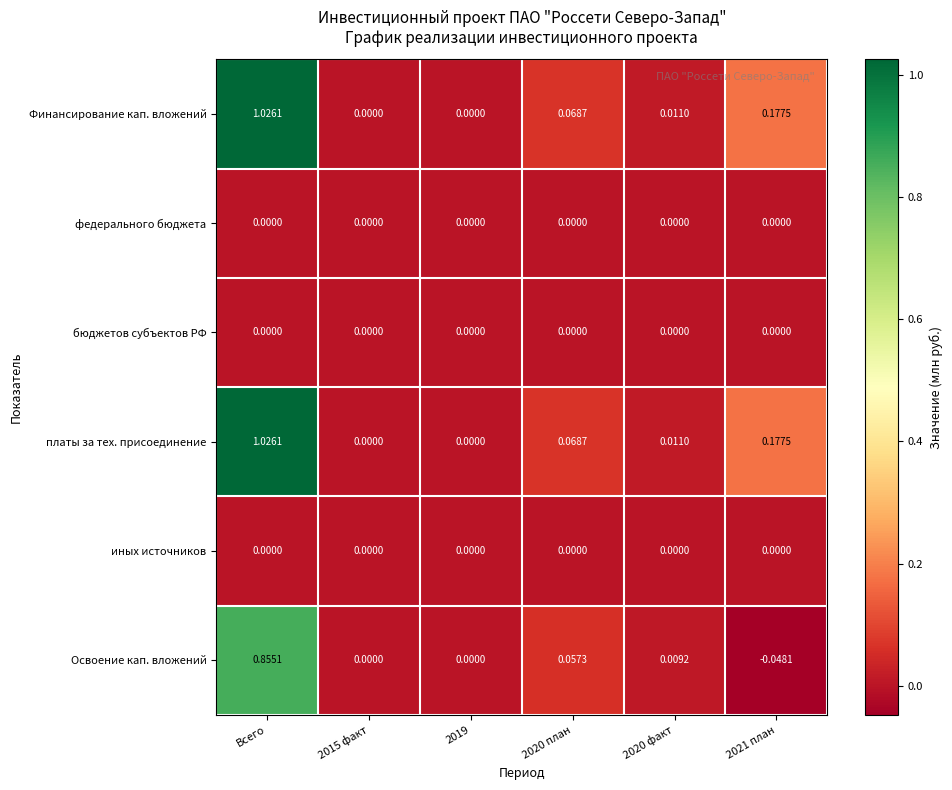

At which category is the sum across all series the highest?

Всего